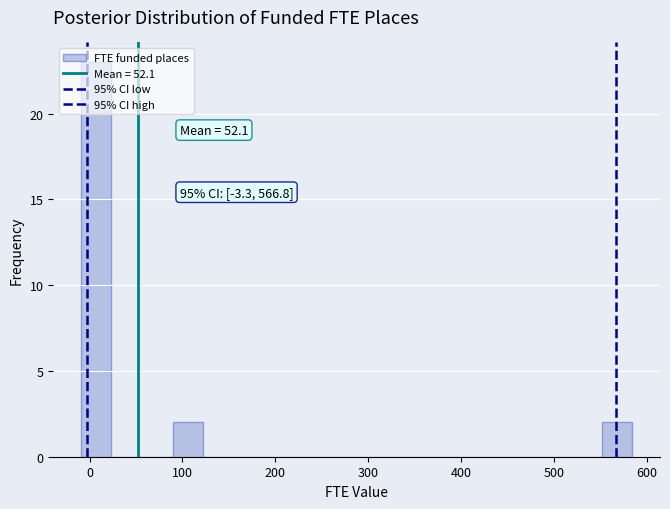

Around what value on the x-axis is the tallest bar? Give the approximate position of its centre, as read against the axis.

10